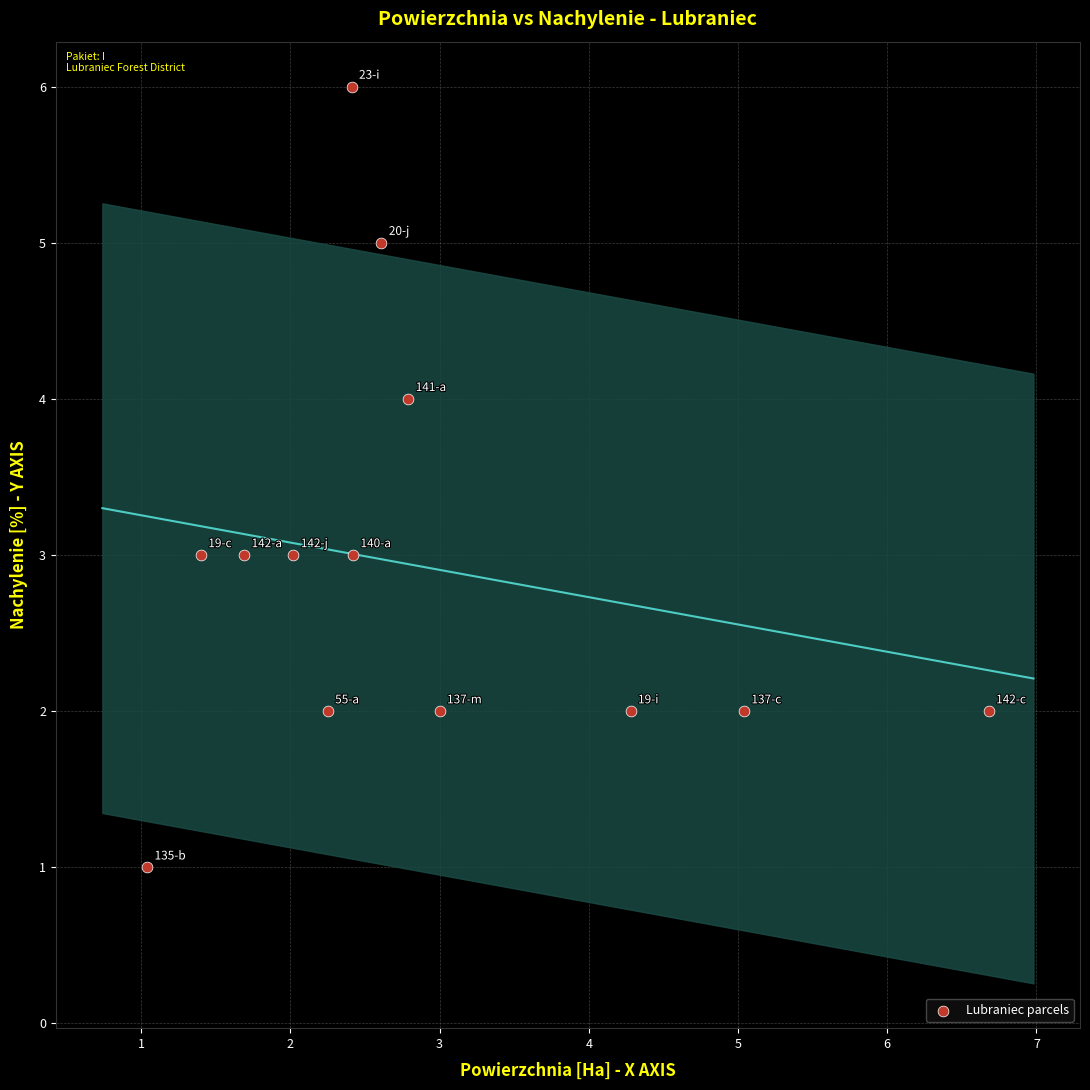

What is the range of Y values (max minus min)?

5